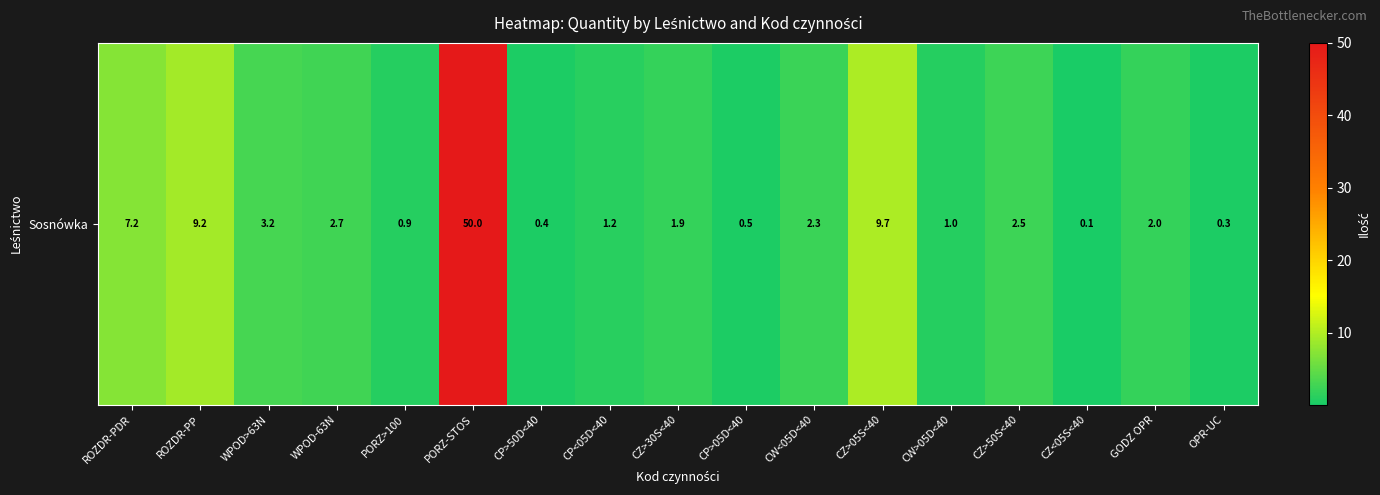

Which category has the highest value across all series?

PORZ-STOS